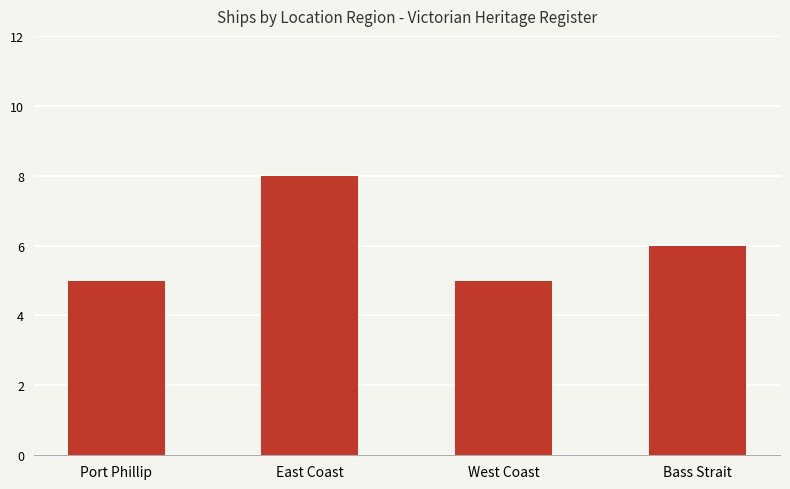

What is the average value?

6